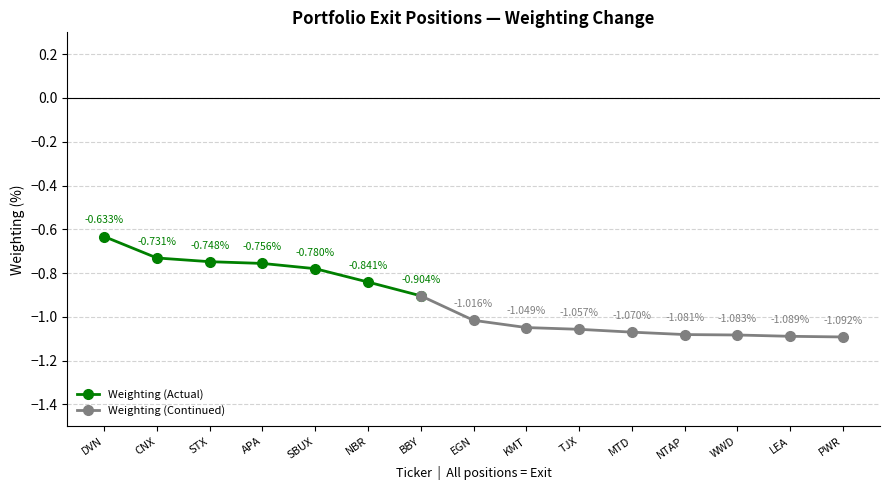

What is the highest value of the Weighting (%) series?

-0.6